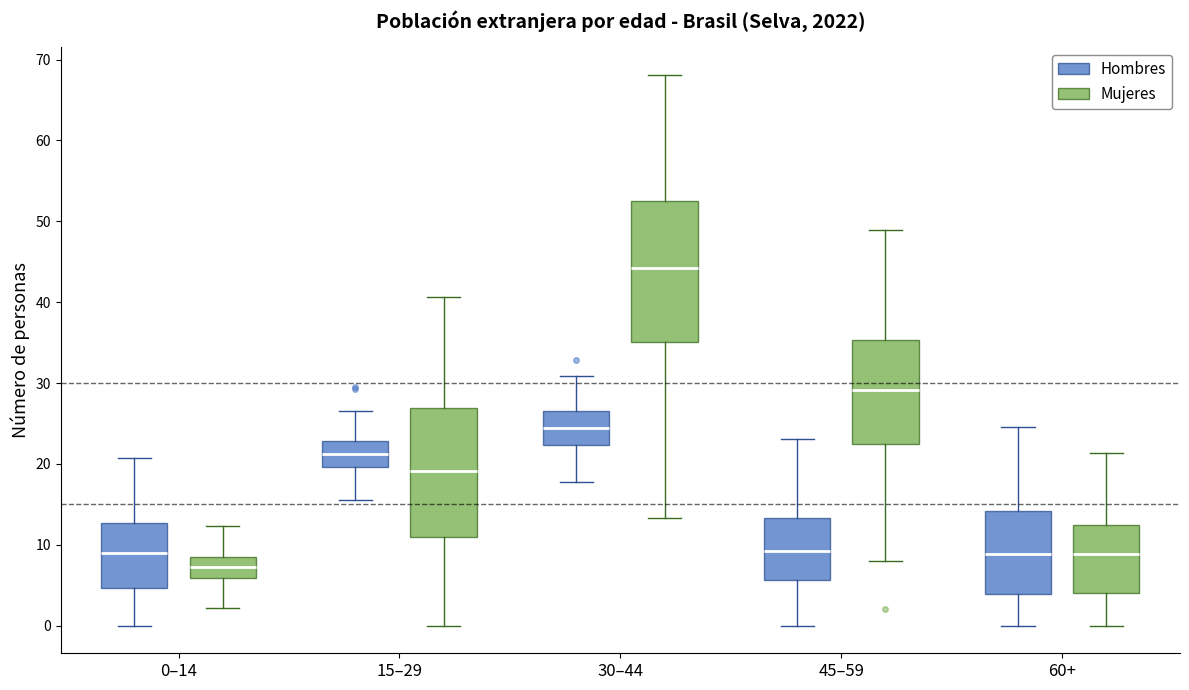

Reading left to right, read every box against the y-axis: the position of its median line, the range the box covers, and the ends of its whiskers. The values are not printed on the chart, so give them approximately, as read against the axis.

0–14 (Hombres): median 9, box 5 to 13, whiskers 0 to 21
0–14 (Mujeres): median 7, box 6 to 9, whiskers 2 to 12
15–29 (Hombres): median 21, box 20 to 23, whiskers 15 to 27
15–29 (Mujeres): median 19, box 11 to 27, whiskers 0 to 41
30–44 (Hombres): median 24, box 22 to 27, whiskers 18 to 31
30–44 (Mujeres): median 44, box 35 to 53, whiskers 13 to 68
45–59 (Hombres): median 9, box 6 to 13, whiskers 0 to 23
45–59 (Mujeres): median 29, box 23 to 35, whiskers 8 to 49
60+ (Hombres): median 9, box 4 to 14, whiskers 0 to 25
60+ (Mujeres): median 9, box 4 to 12, whiskers 0 to 21